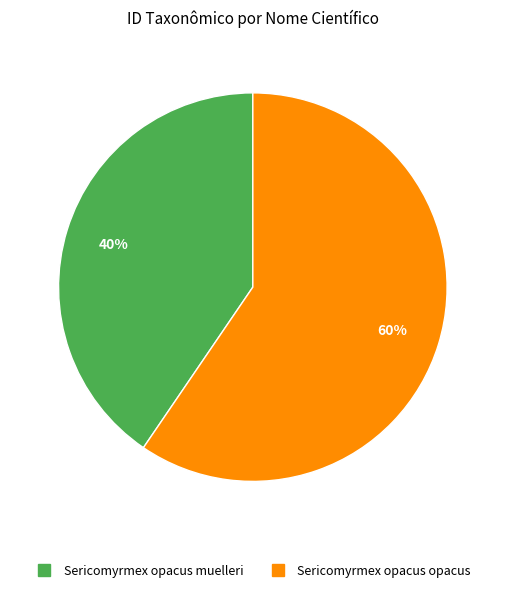

Approximately how many times larger is the value at Sericomyrmex opacus opacus compared to Sericomyrmex opacus muelleri?

1.5